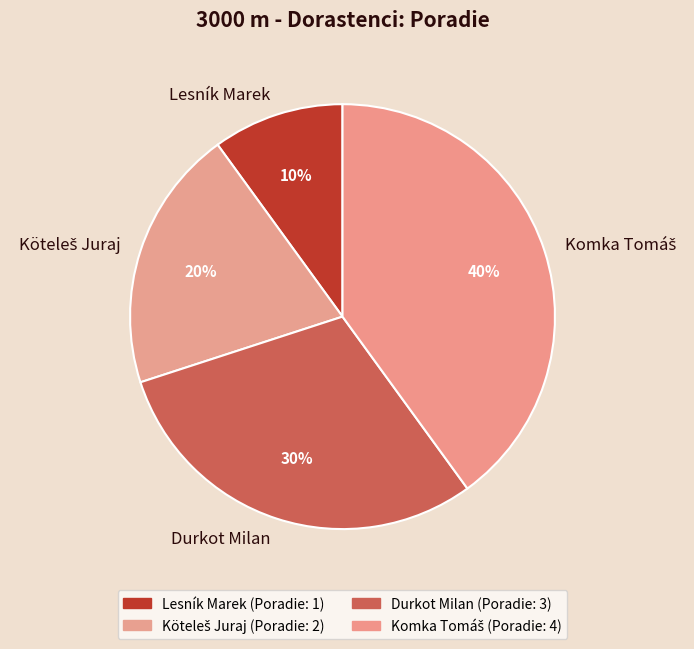

Which slice is the smallest?

Lesník Marek